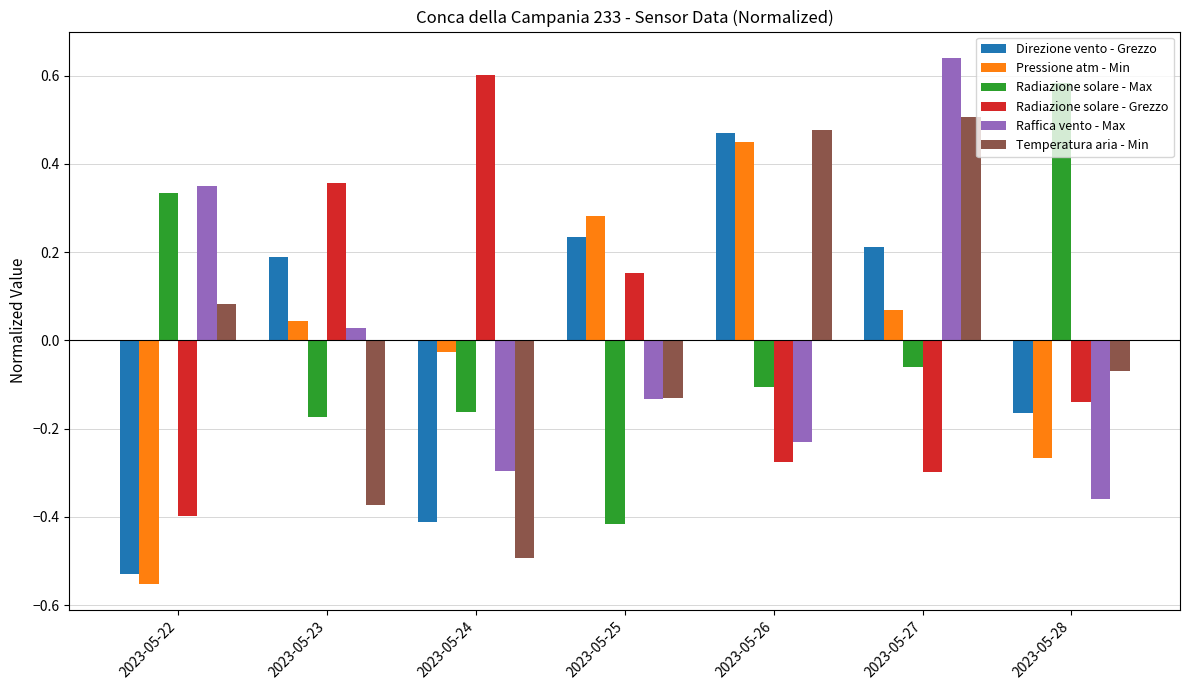

What is the difference between the maximum and minimum values in the Raffica vento - Max series?

1.0